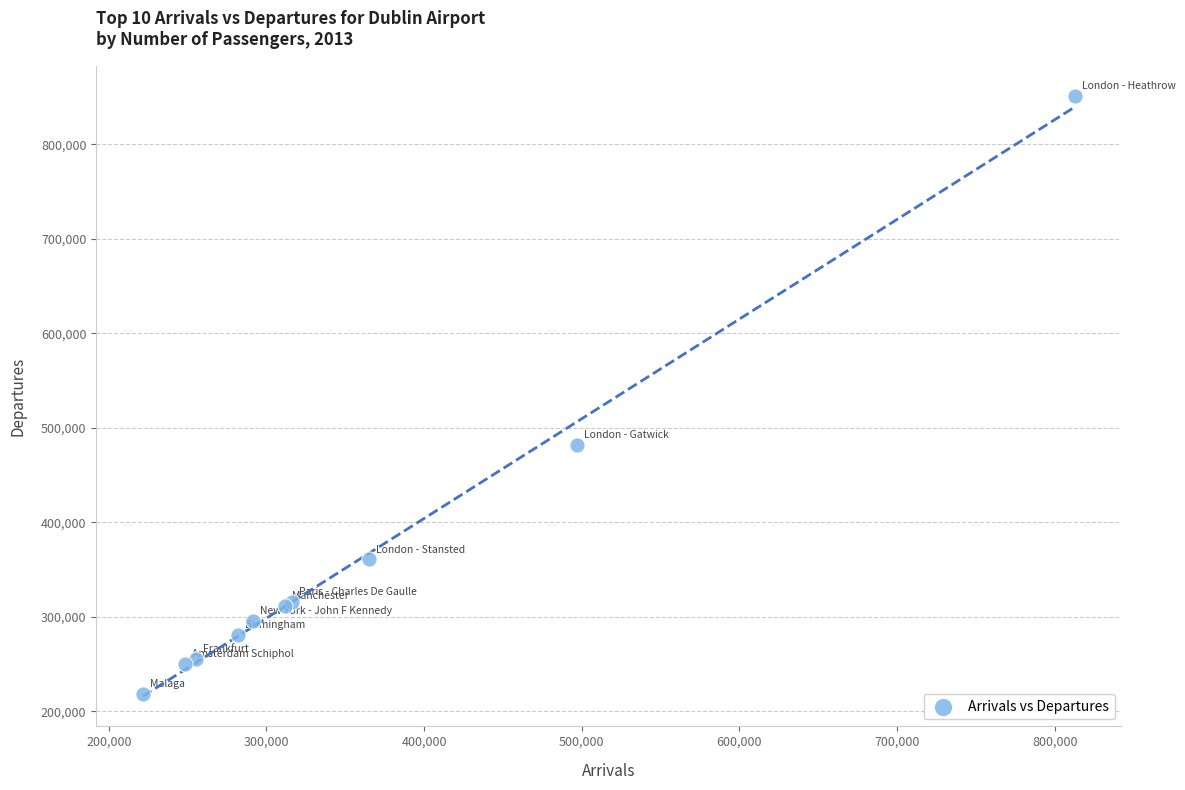

What Y value in the scatter plot is closest to 534952?

481425